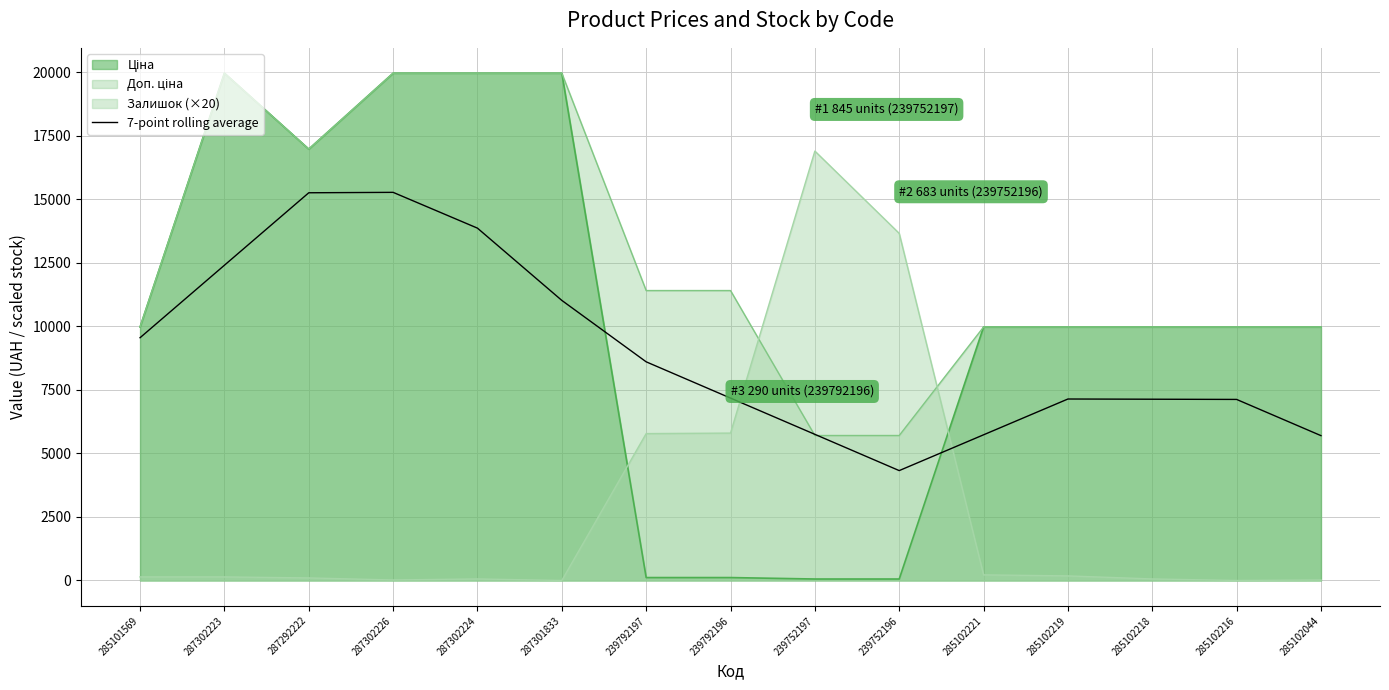

What is the change in value from 239792197 to 285102044?

-2905.0